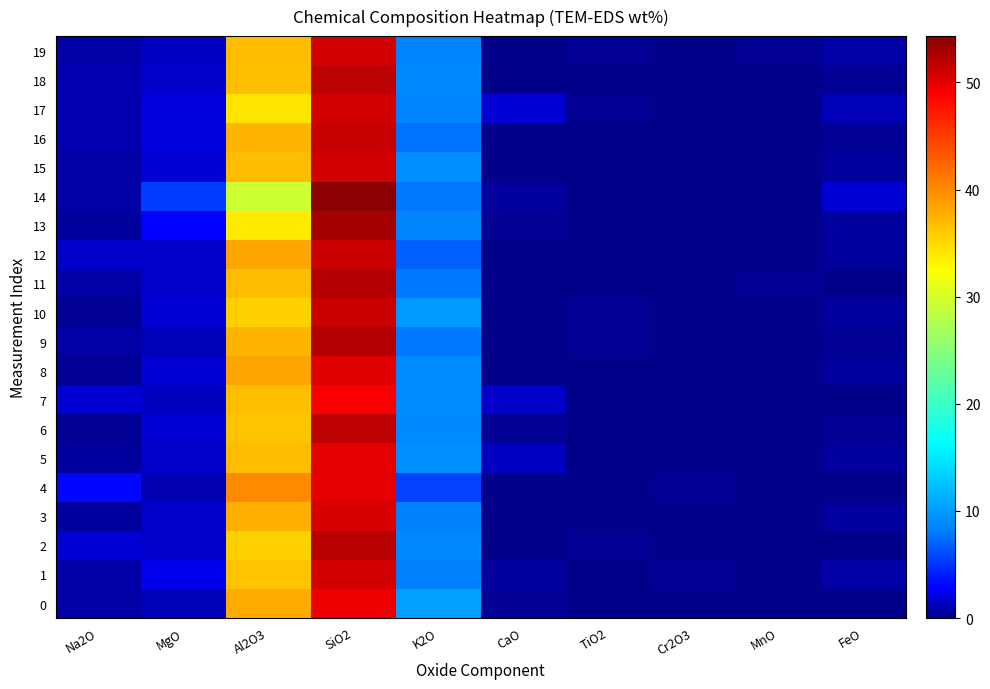

Reading left to right, what are all the values shown in this chart?

0: Na2O=0.8	MgO=1.1	Al2O3=38.0	SiO2=49.5	K2O=10.2	CaO=0.2	TiO2=0.0	Cr2O3=0.0	MnO=0.0	FeO=0.2
1: Na2O=0.7	MgO=2.4	Al2O3=36.3	SiO2=50.7	K2O=8.3	CaO=0.5	TiO2=0.0	Cr2O3=0.2	MnO=0.1	FeO=0.7
2: Na2O=1.8	MgO=1.6	Al2O3=35.4	SiO2=52.0	K2O=8.8	CaO=0.0	TiO2=0.3	Cr2O3=0.1	MnO=0.0	FeO=0.0
3: Na2O=0.6	MgO=1.6	Al2O3=37.7	SiO2=50.6	K2O=8.4	CaO=0.2	TiO2=0.1	Cr2O3=0.2	MnO=0.0	FeO=0.6
4: Na2O=3.1	MgO=0.9	Al2O3=40.0	SiO2=49.9	K2O=5.6	CaO=0.0	TiO2=0.1	Cr2O3=0.3	MnO=0.0	FeO=0.2
5: Na2O=0.5	MgO=1.7	Al2O3=36.8	SiO2=50.0	K2O=9.1	CaO=1.3	TiO2=0.0	Cr2O3=0.0	MnO=0.0	FeO=0.6
6: Na2O=0.2	MgO=1.9	Al2O3=36.4	SiO2=51.9	K2O=8.8	CaO=0.2	TiO2=0.0	Cr2O3=0.1	MnO=0.1	FeO=0.3
7: Na2O=1.8	MgO=1.4	Al2O3=36.6	SiO2=49.0	K2O=9.1	CaO=1.5	TiO2=0.2	Cr2O3=0.0	MnO=0.2	FeO=0.1
8: Na2O=0.4	MgO=1.8	Al2O3=38.3	SiO2=50.1	K2O=8.9	CaO=0.0	TiO2=0.0	Cr2O3=0.0	MnO=0.0	FeO=0.4
9: Na2O=0.7	MgO=1.2	Al2O3=37.2	SiO2=52.3	K2O=8.0	CaO=0.0	TiO2=0.3	Cr2O3=0.0	MnO=0.0	FeO=0.4
10: Na2O=0.2	MgO=1.9	Al2O3=35.6	SiO2=51.2	K2O=9.8	CaO=0.1	TiO2=0.3	Cr2O3=0.2	MnO=0.1	FeO=0.6
11: Na2O=0.8	MgO=1.5	Al2O3=36.8	SiO2=52.4	K2O=7.9	CaO=0.0	TiO2=0.1	Cr2O3=0.2	MnO=0.3	FeO=0.0
12: Na2O=1.5	MgO=1.5	Al2O3=38.3	SiO2=51.2	K2O=7.0	CaO=0.0	TiO2=0.0	Cr2O3=0.0	MnO=0.0	FeO=0.6
13: Na2O=0.6	MgO=2.9	Al2O3=33.9	SiO2=53.0	K2O=8.5	CaO=0.3	TiO2=0.1	Cr2O3=0.1	MnO=0.0	FeO=0.5
14: Na2O=0.8	MgO=5.3	Al2O3=29.3	SiO2=54.3	K2O=8.0	CaO=0.4	TiO2=0.0	Cr2O3=0.0	MnO=0.0	FeO=1.8
15: Na2O=0.8	MgO=1.7	Al2O3=36.9	SiO2=50.7	K2O=9.3	CaO=0.0	TiO2=0.0	Cr2O3=0.0	MnO=0.1	FeO=0.4
16: Na2O=1.0	MgO=2.0	Al2O3=37.2	SiO2=51.5	K2O=7.8	CaO=0.0	TiO2=0.0	Cr2O3=0.1	MnO=0.0	FeO=0.3
17: Na2O=1.0	MgO=2.0	Al2O3=34.3	SiO2=50.8	K2O=8.6	CaO=1.9	TiO2=0.3	Cr2O3=0.0	MnO=0.0	FeO=1.1
18: Na2O=0.9	MgO=1.6	Al2O3=36.6	SiO2=51.8	K2O=8.8	CaO=0.1	TiO2=0.0	Cr2O3=0.0	MnO=0.0	FeO=0.3
19: Na2O=0.7	MgO=1.3	Al2O3=36.9	SiO2=50.8	K2O=8.6	CaO=0.2	TiO2=0.2	Cr2O3=0.2	MnO=0.3	FeO=0.7